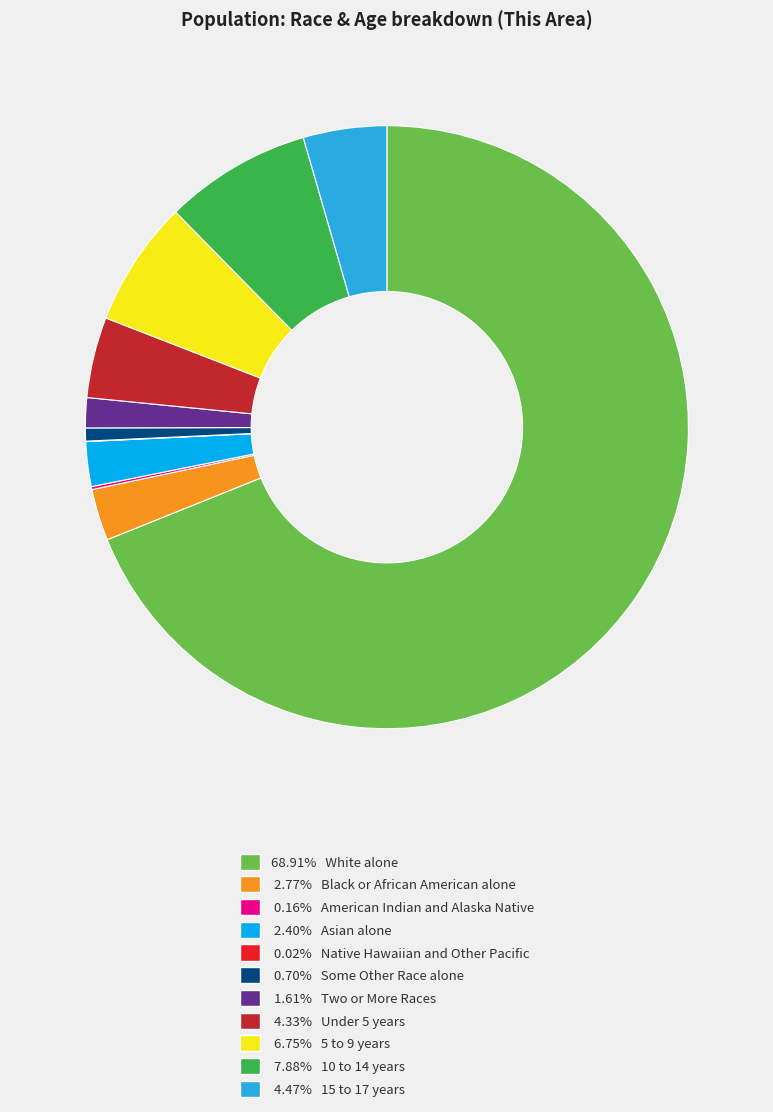

Is there a majority slice in this chart?

Yes